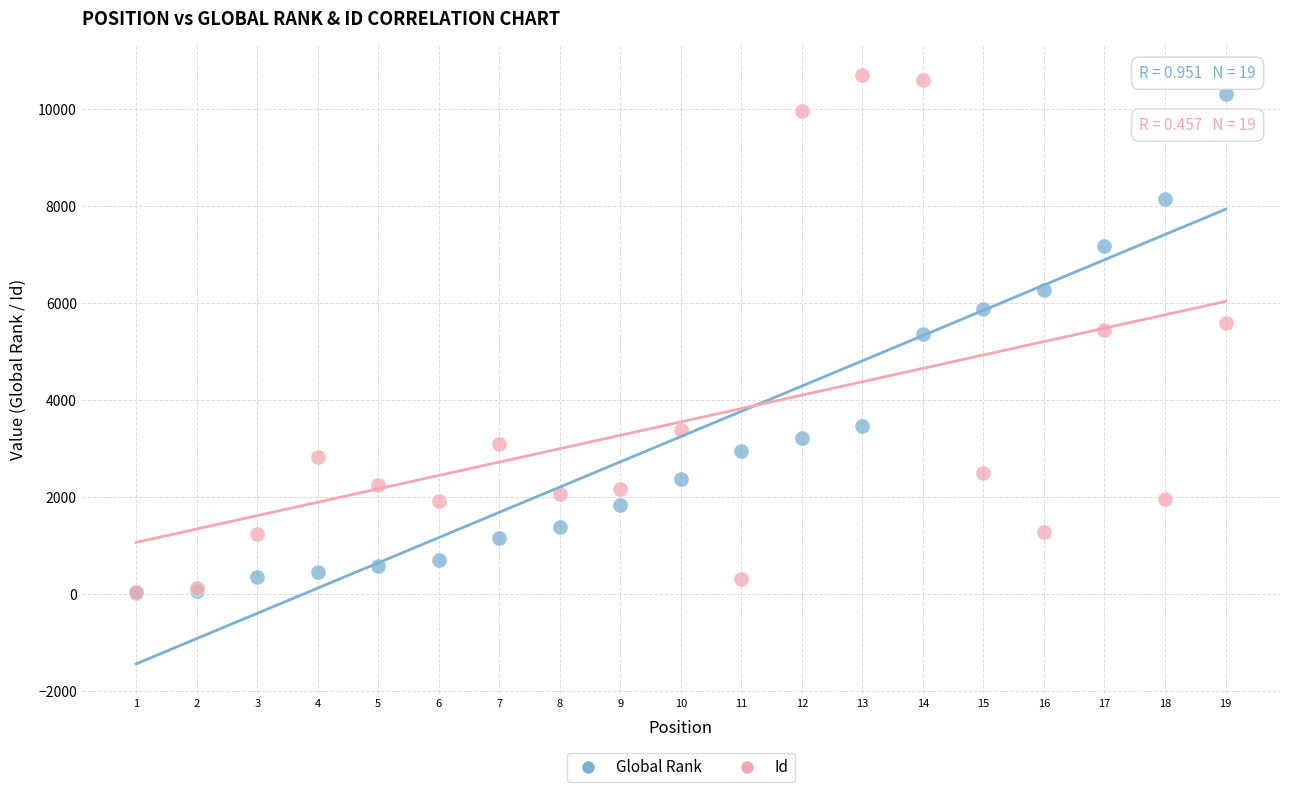

What are all the series names shown in the legend?

Global Rank, Id